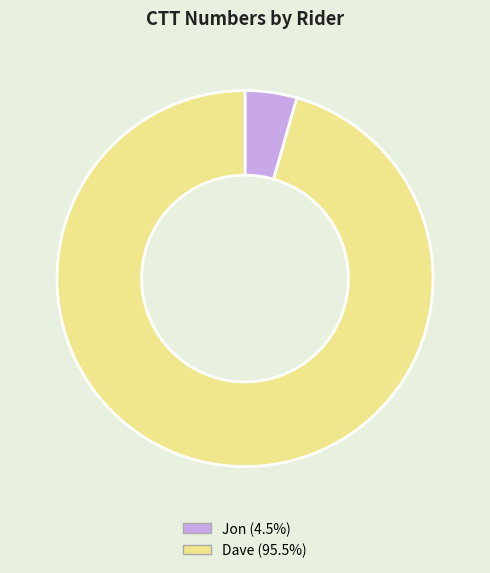

Count the number of slices in the pie.

2